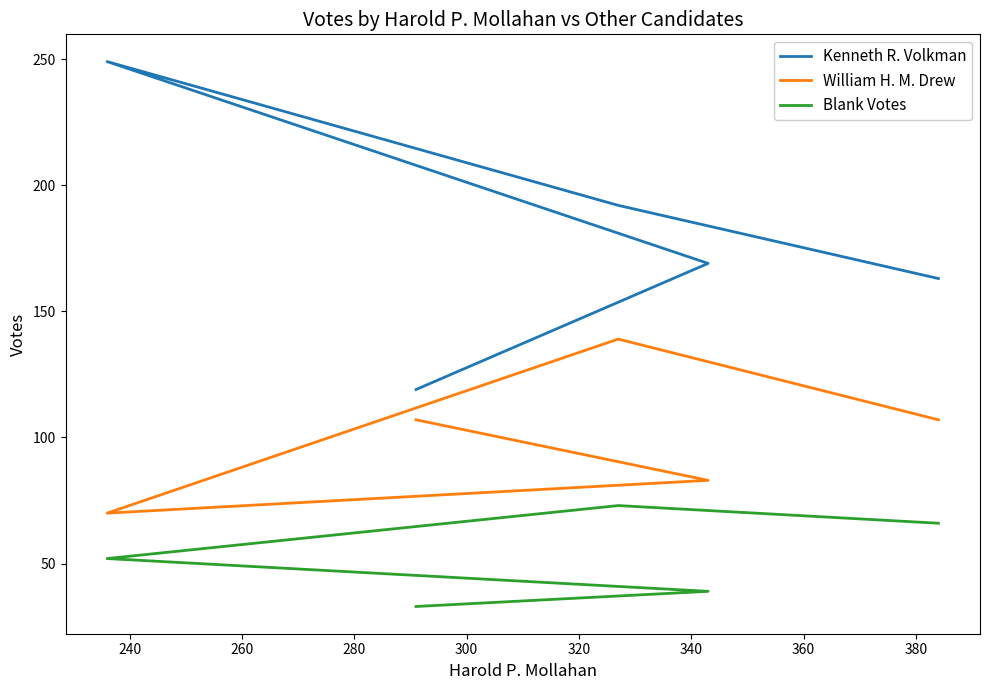

Reading left to right, list all the values displayed in this chart.

Kenneth R. Volkman: 163	192	249	169	119
William H. M. Drew: 107	139	70	83	107
Blank Votes: 66	73	52	39	33